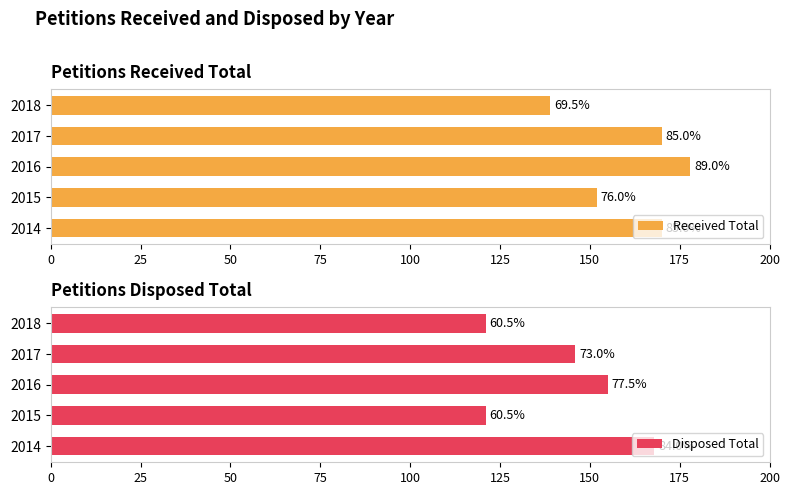

How many data points in Disposed Total are above 146?

2